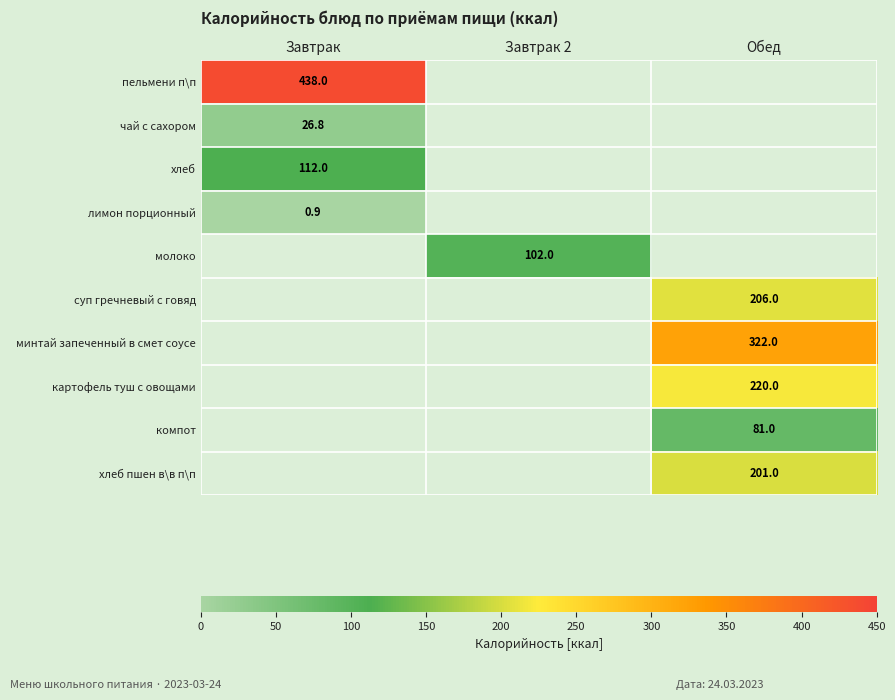

True or false: компот has a value of 29.7 at Обед.

False